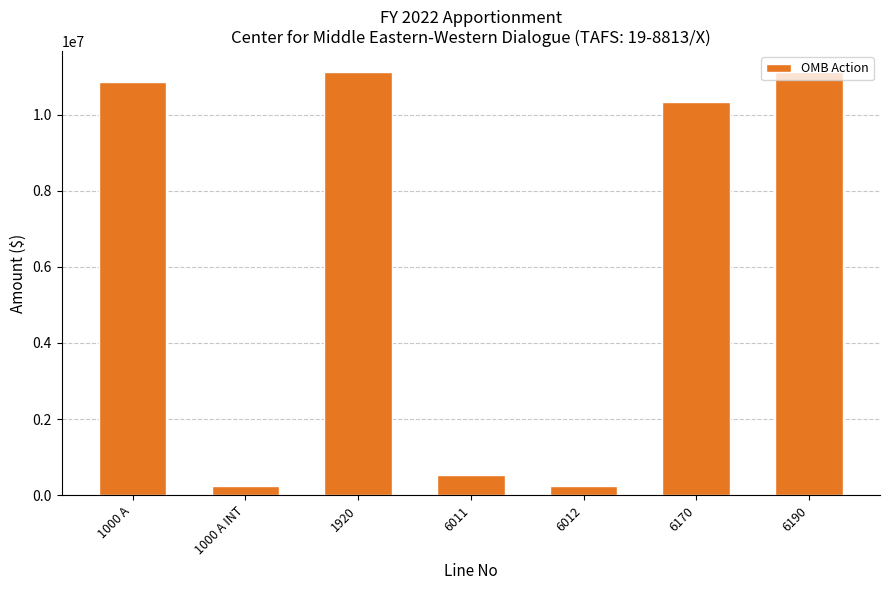

What position from the left is 6170?

6